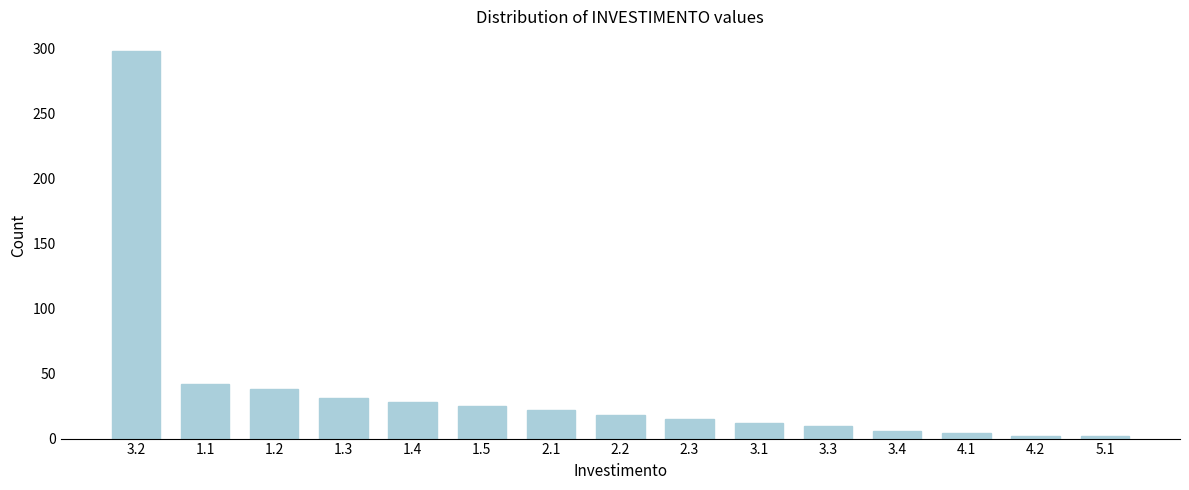

Reading right to left, what are all the values shown in this chart?

5.1=2	4.2=2	4.1=4	3.4=6	3.3=10	3.1=12	2.3=15	2.2=18	2.1=22	1.5=25	1.4=28	1.3=31	1.2=38	1.1=42	3.2=298